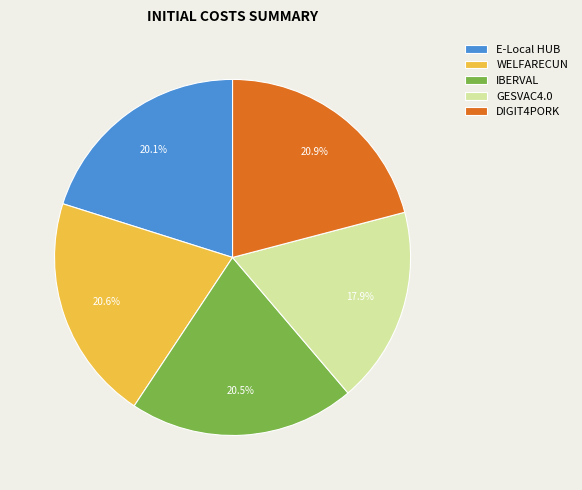

What is the ratio of the value at DIGIT4PORK to the value at IBERVAL?

1.0